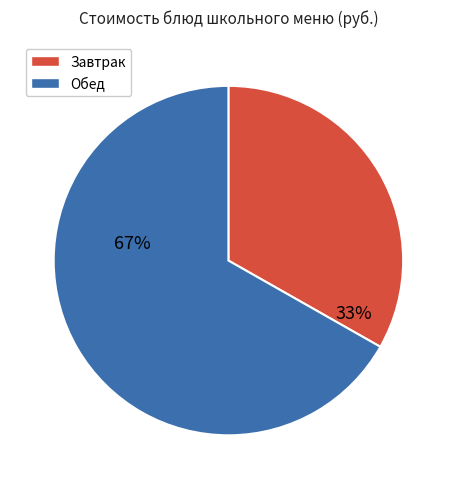

To the nearest percent, what is the difference between the largest and smallest slice percentages?

34%